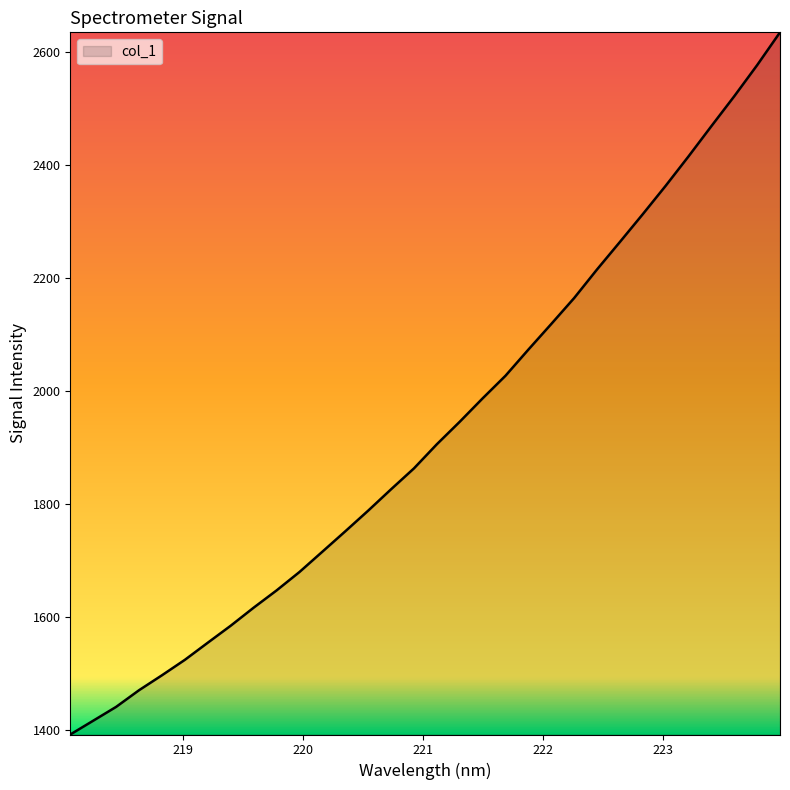

What is the smallest value displayed?

1392.1